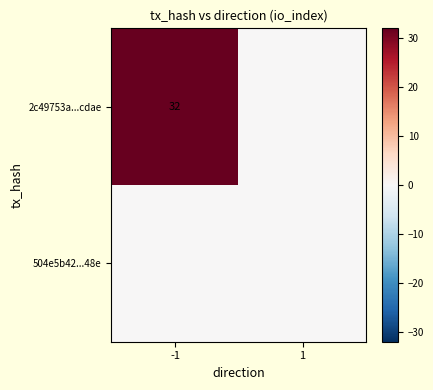

Which label corresponds to the smallest value in the chart?

1